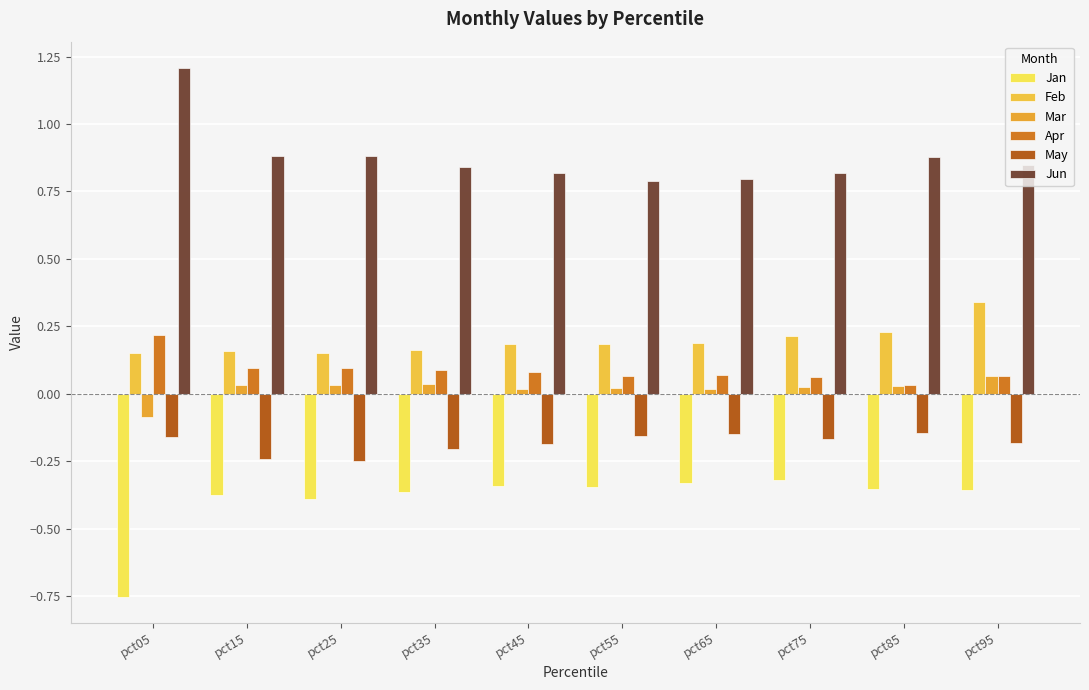

What is the maximum value for Apr?

0.2